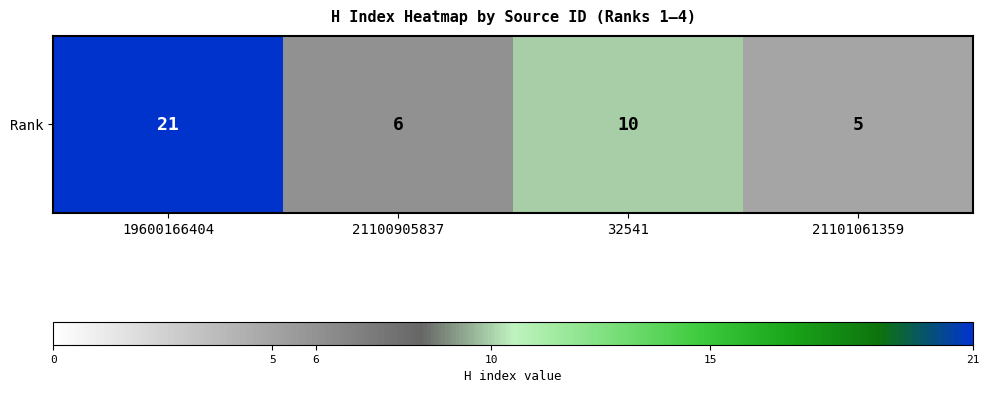

List the labels in order of value, largest first.

19600166404, 32541, 21100905837, 21101061359